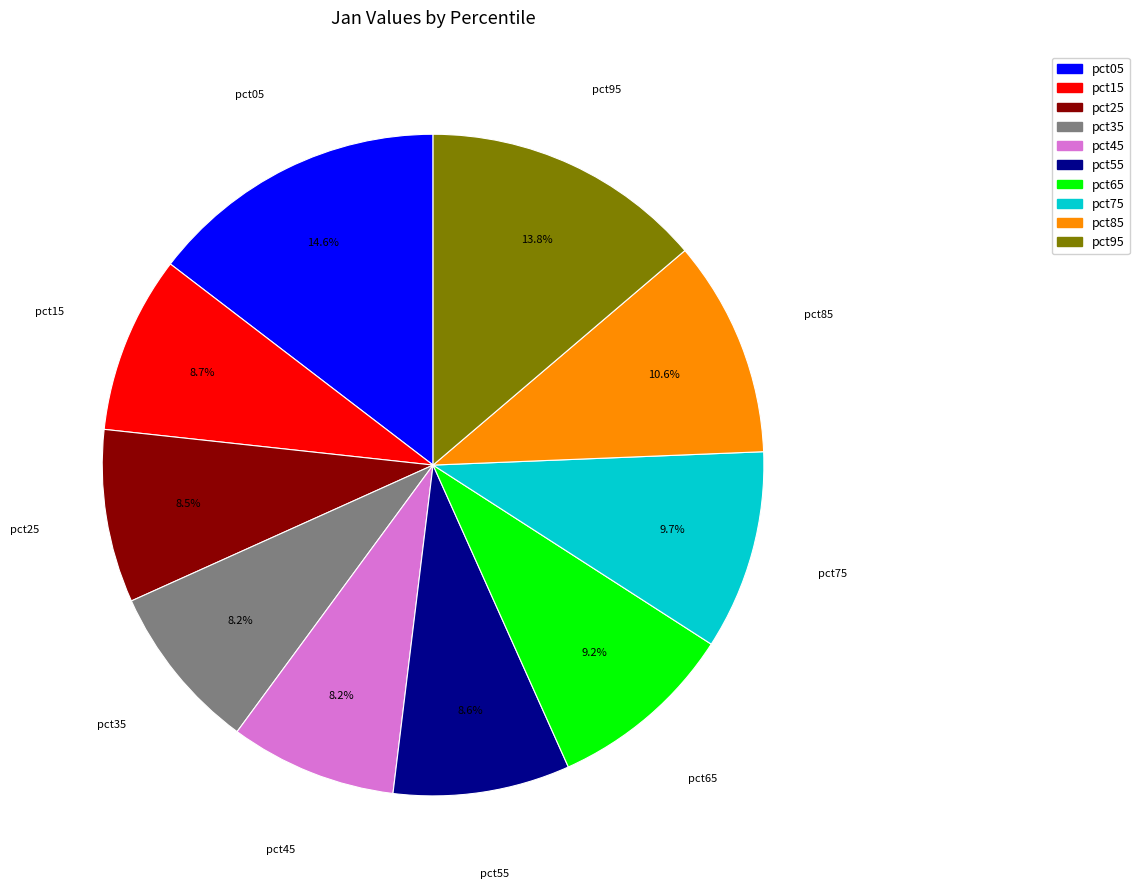

How many segments does this pie chart have?

10